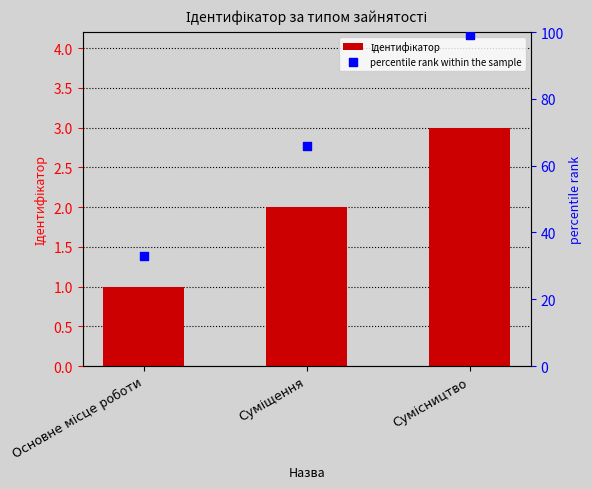

What are all the series names shown in the legend?

Ідентифікатор, percentile rank within the sample